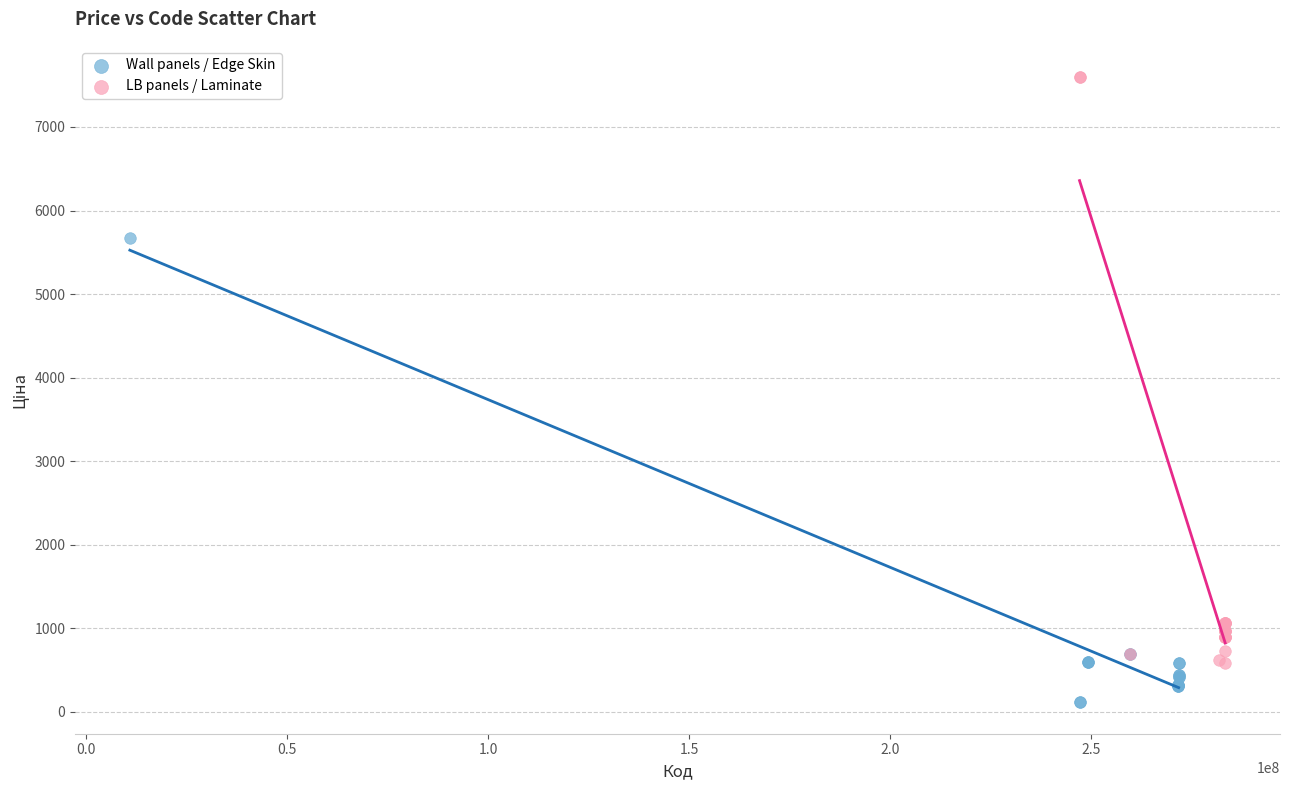

Which series has the largest Y range (max minus min)?

LB panels / Laminate